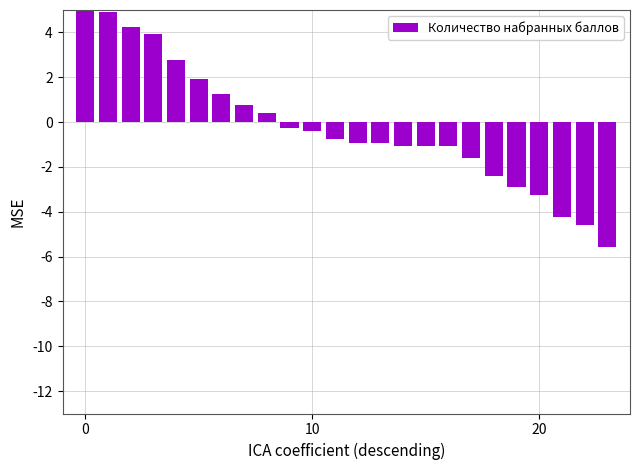

What is the minimum value shown in the chart?

-5.6